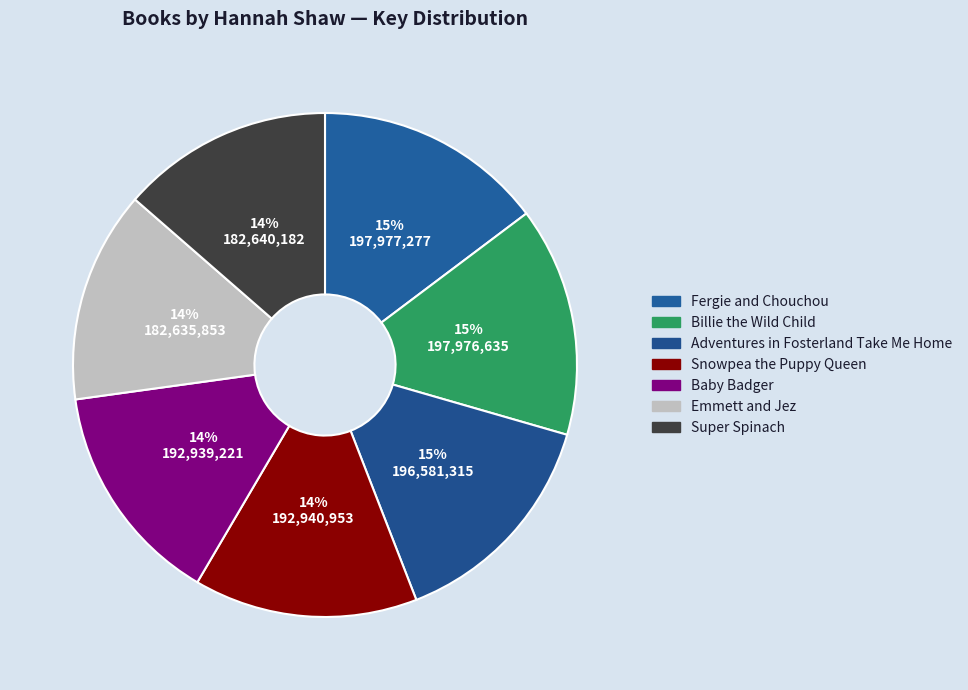

How many segments does this pie chart have?

7